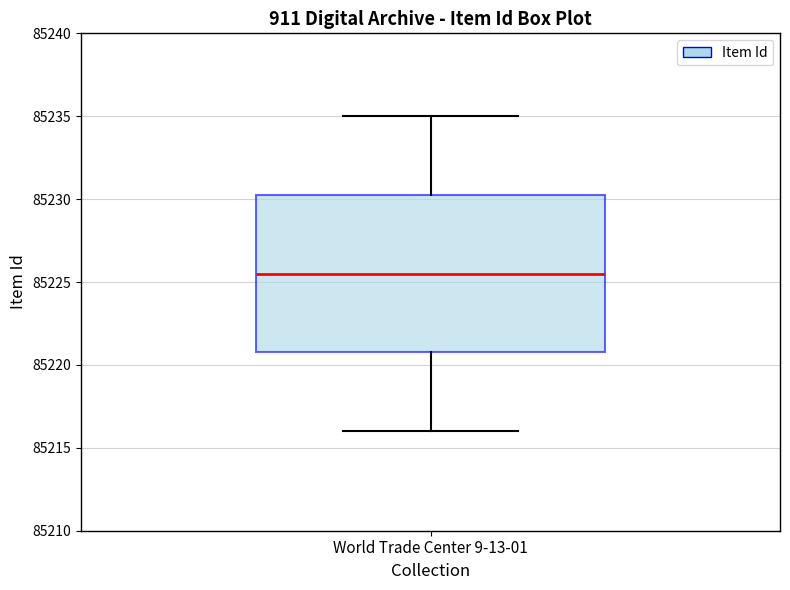

Transcribe this box plot: give where the median line is, the range the box spans, and where the two whiskers end, as read against the y-axis. The values are not printed on the chart, so give them approximately, as read against the axis.

median 85225.5, box 85221.0 to 85230.5, whiskers 85216.0 to 85235.0